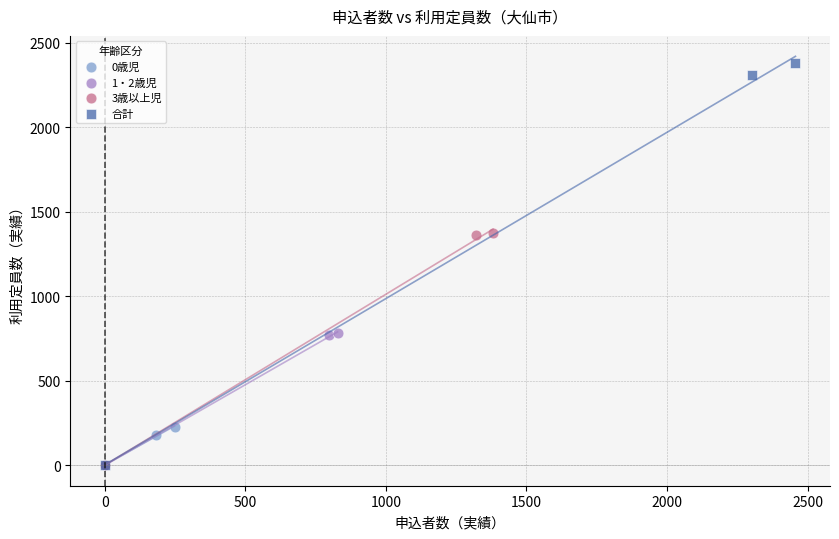

What are all the series names shown in the legend?

0歳児, 1・2歳児, 3歳以上児, 合計